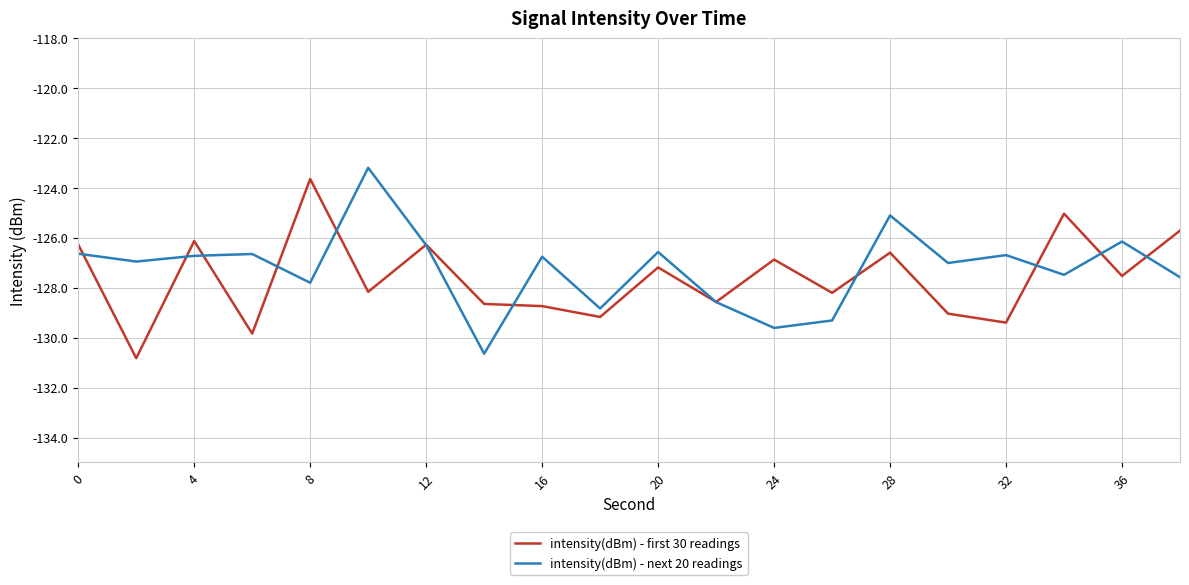

True or false: intensity(dBm) - next 20 readings and intensity(dBm) - first 30 readings intersect in this chart.

True